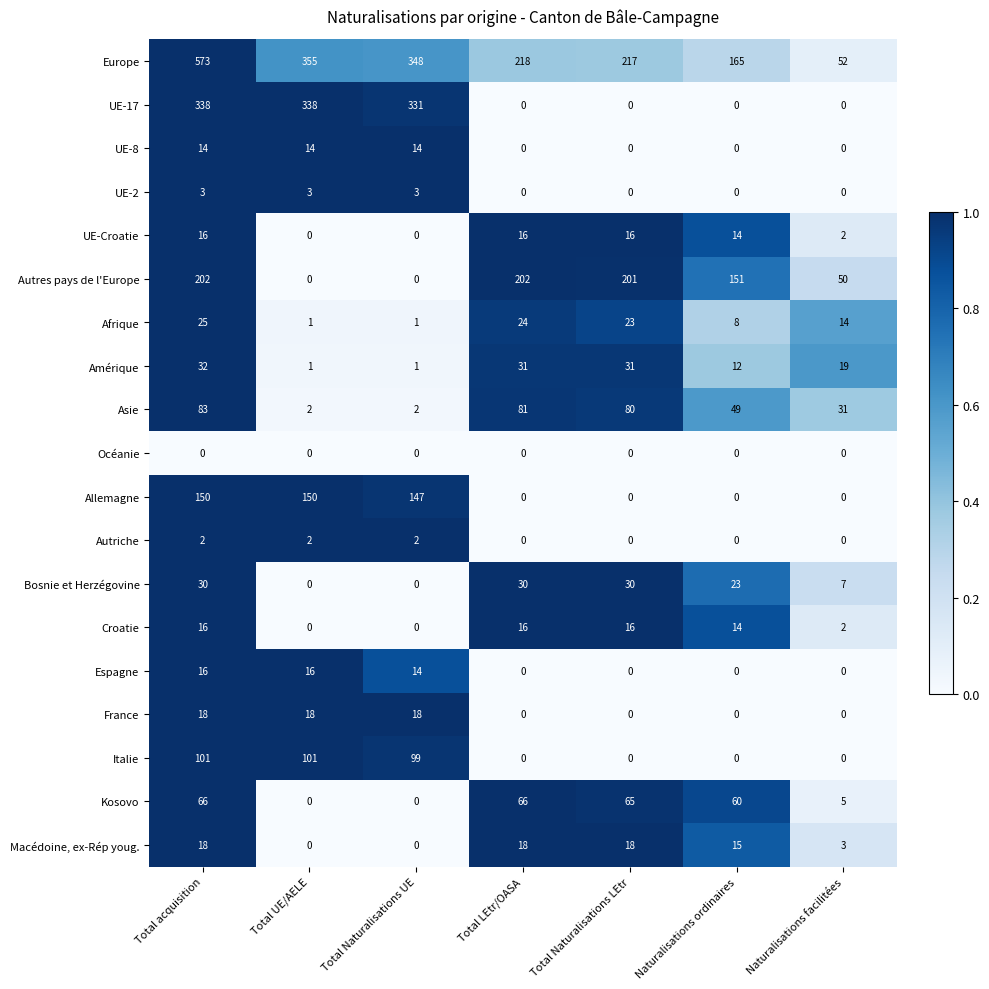

Count the Bosnie et Herzégovine values in the range 0 to 30.

7